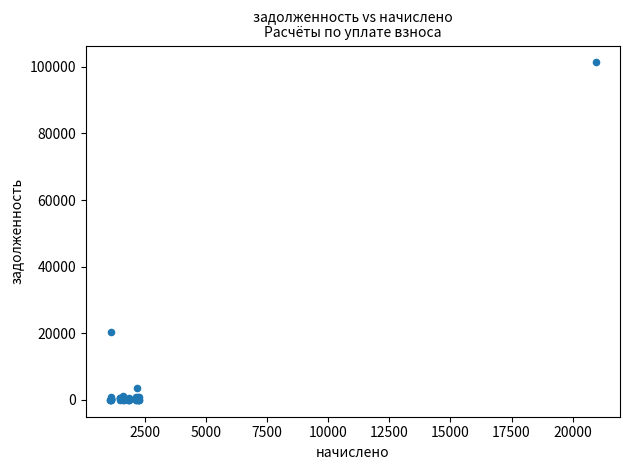

What Y value in the scatter plot is closest to 50672?

20407.3